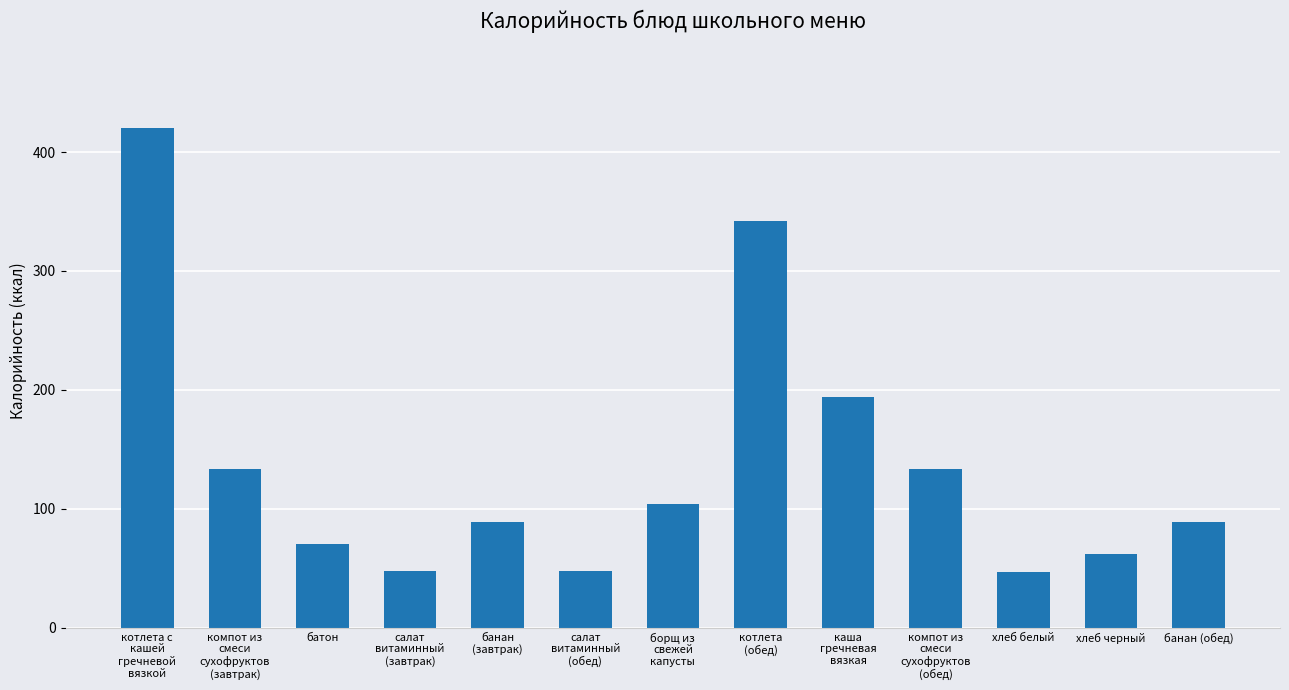

What is the ratio of the value at каша
гречневая
вязкая to the value at компот из
смеси
сухофруктов
(завтрак)?

1.5